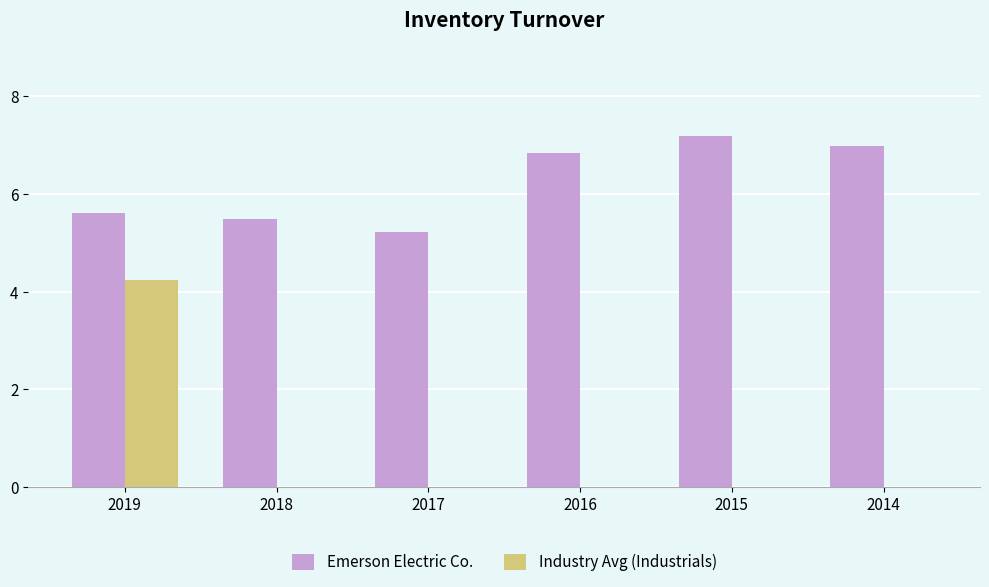

The Emerson Electric Co. series shows 5.5 at 2018. True or false?

True